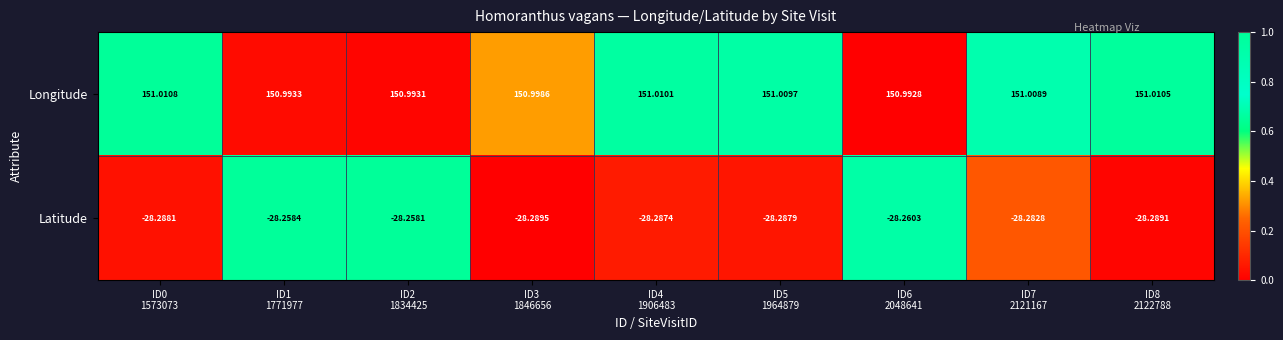

List the series in order of their peak value, highest first.

Longitude, Latitude